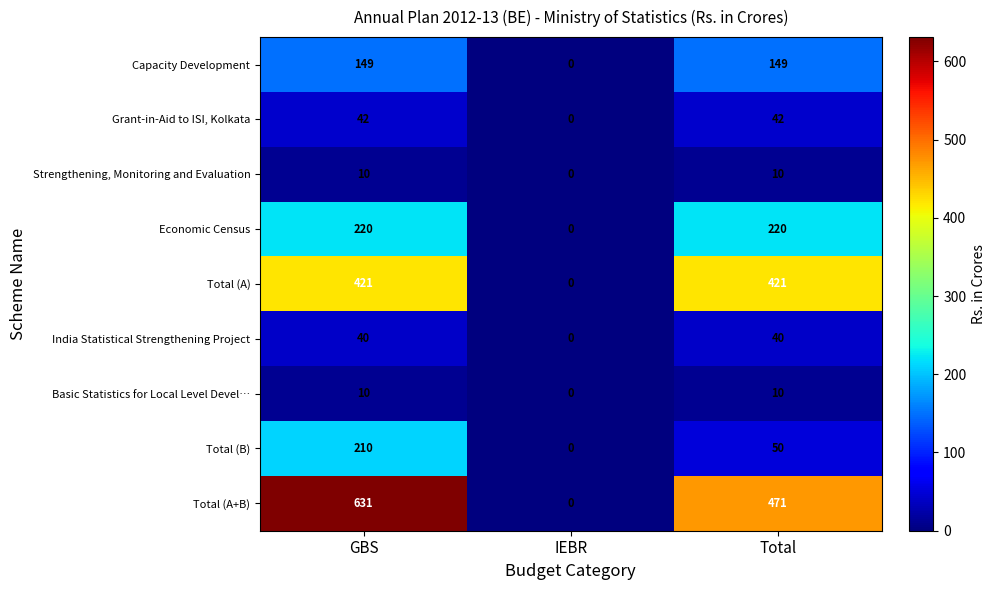

Reading left to right, list all the values displayed in this chart.

Capacity Development: GBS=149	IEBR=0	Total=149
Grant-in-Aid to ISI, Kolkata: GBS=42	IEBR=0	Total=42
Strengthening, Monitoring and Evaluation: GBS=10	IEBR=0	Total=10
Economic Census: GBS=220	IEBR=0	Total=220
Total (A): GBS=421	IEBR=0	Total=421
India Statistical Strengthening Project: GBS=40	IEBR=0	Total=40
Basic Statistics for Local Level Devel…: GBS=10	IEBR=0	Total=10
Total (B): GBS=210	IEBR=0	Total=50
Total (A+B): GBS=631	IEBR=0	Total=471